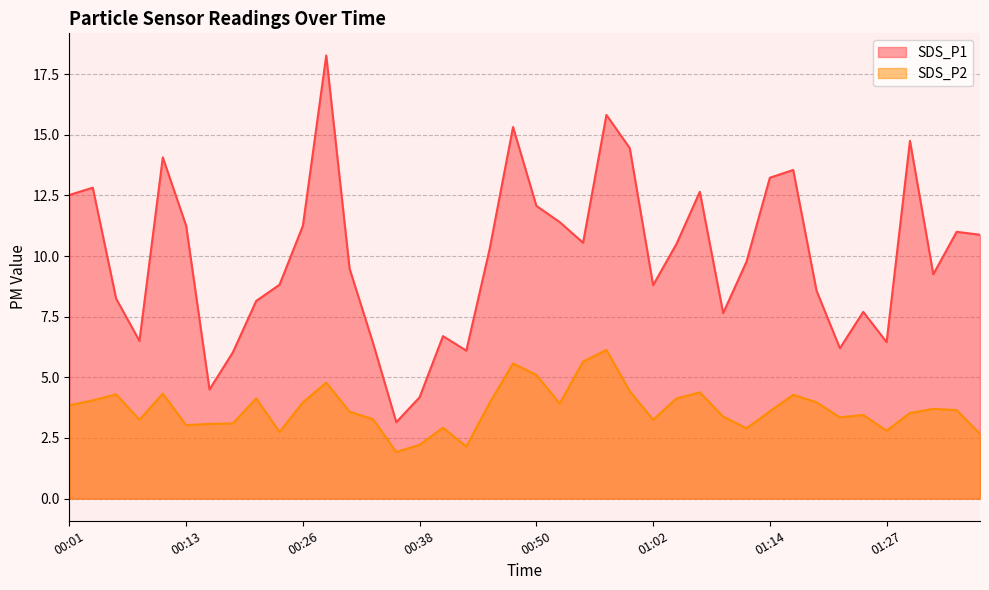

How many data points in SDS_P2 are less than 3?

8